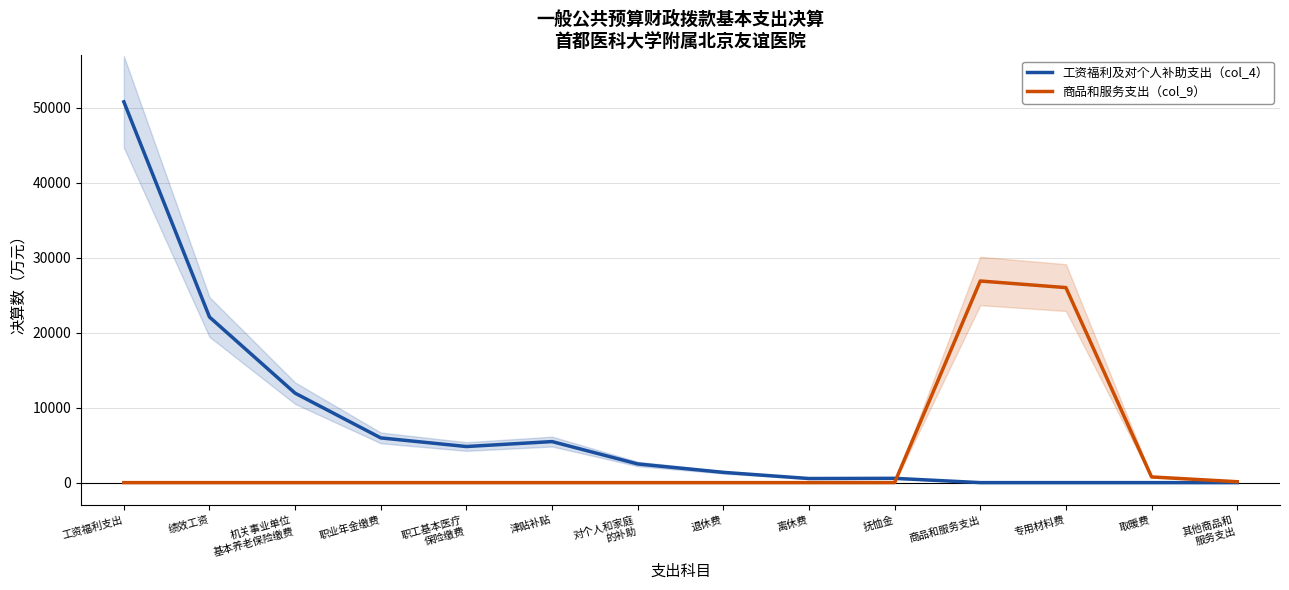

Does the chart display data point markers on the line(s)?

No